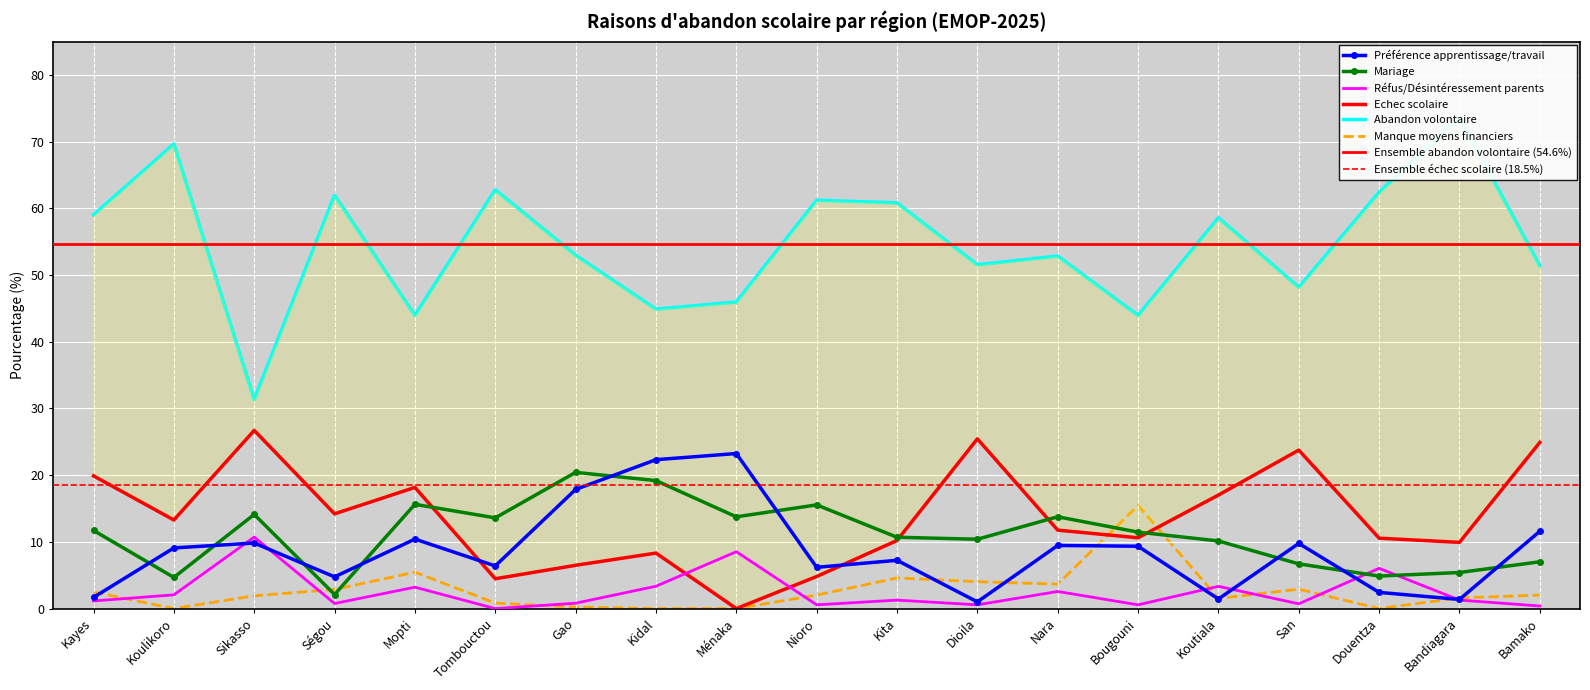

Which series ends up on top after the final intersection of Réfus/Désintéressement parents and Préférence apprentissage/travail?

Préférence apprentissage/travail